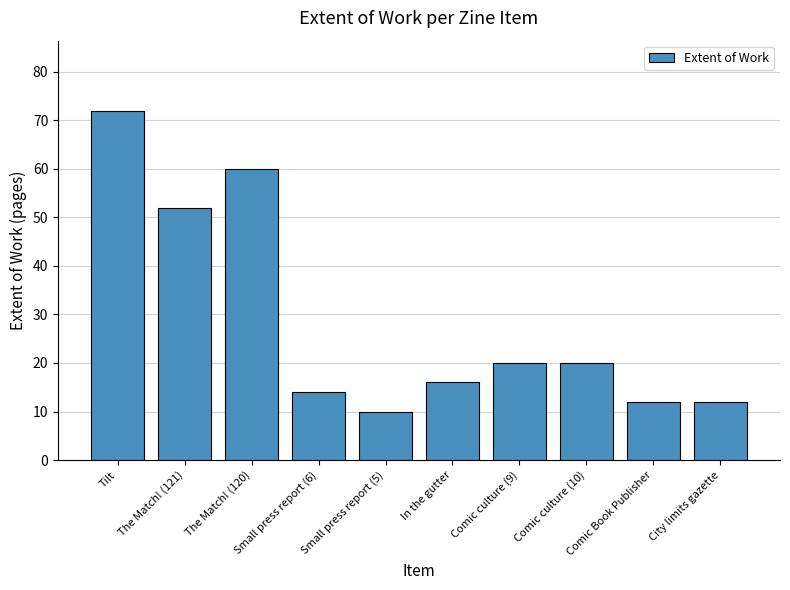

What is the change in value from Small press report (6) to Comic culture (9)?

+6